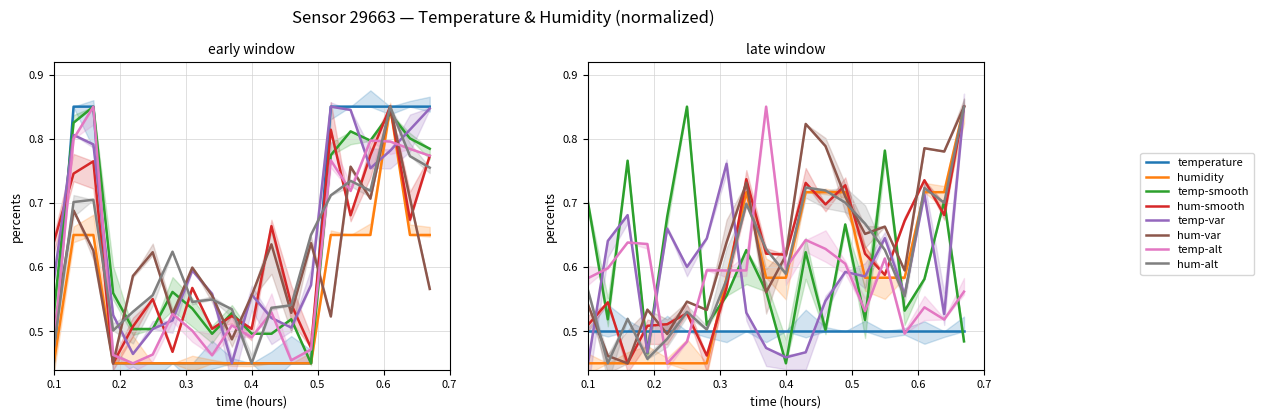

What is the difference between the temperature values at 17:00 and 10:00?

0.4